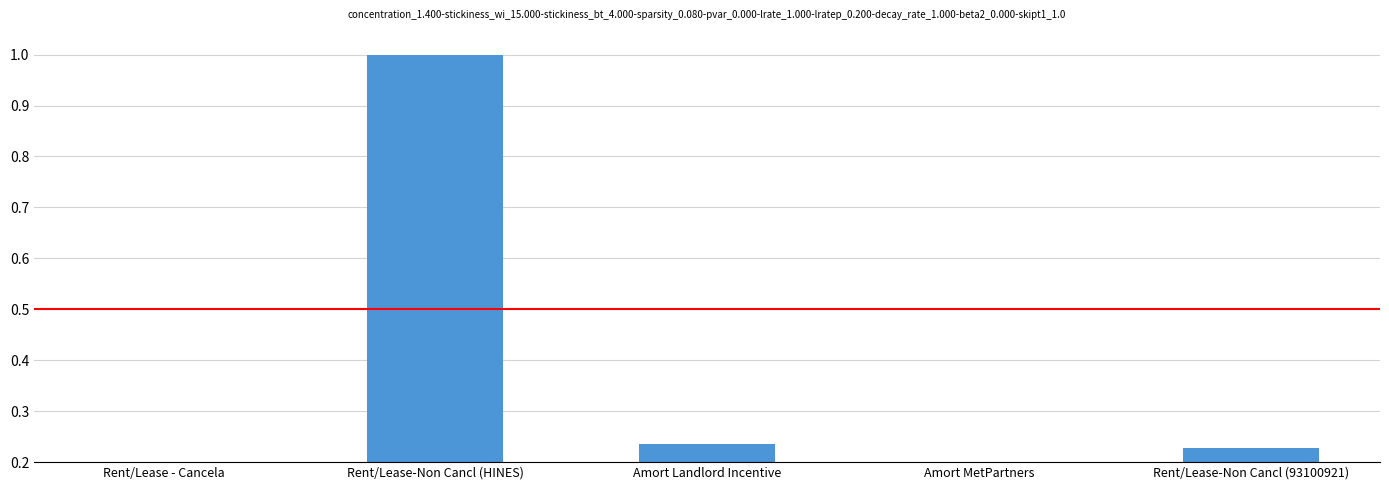

Reading left to right, what are all the values shown in this chart?

0.0	1.0	0.2	0.0	0.2